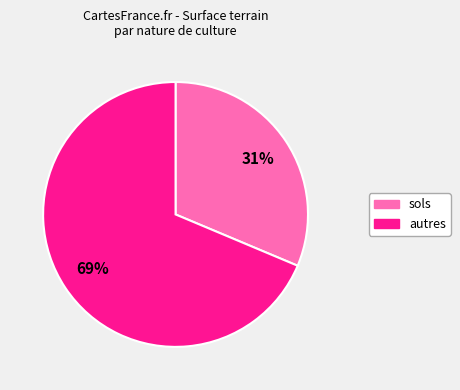

How many slices are in this pie chart?

2